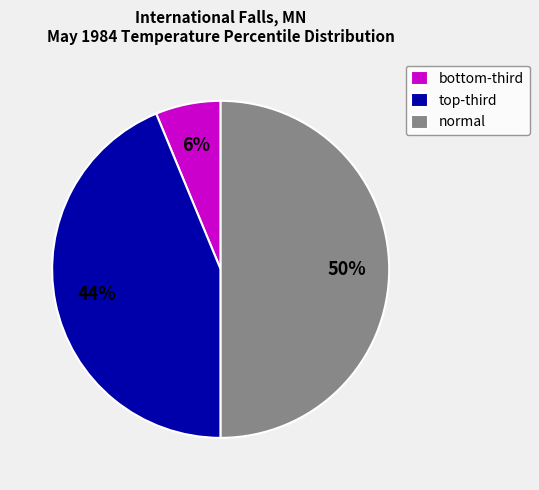

Rank the categories by value from lowest to highest.

bottom-third, top-third, normal